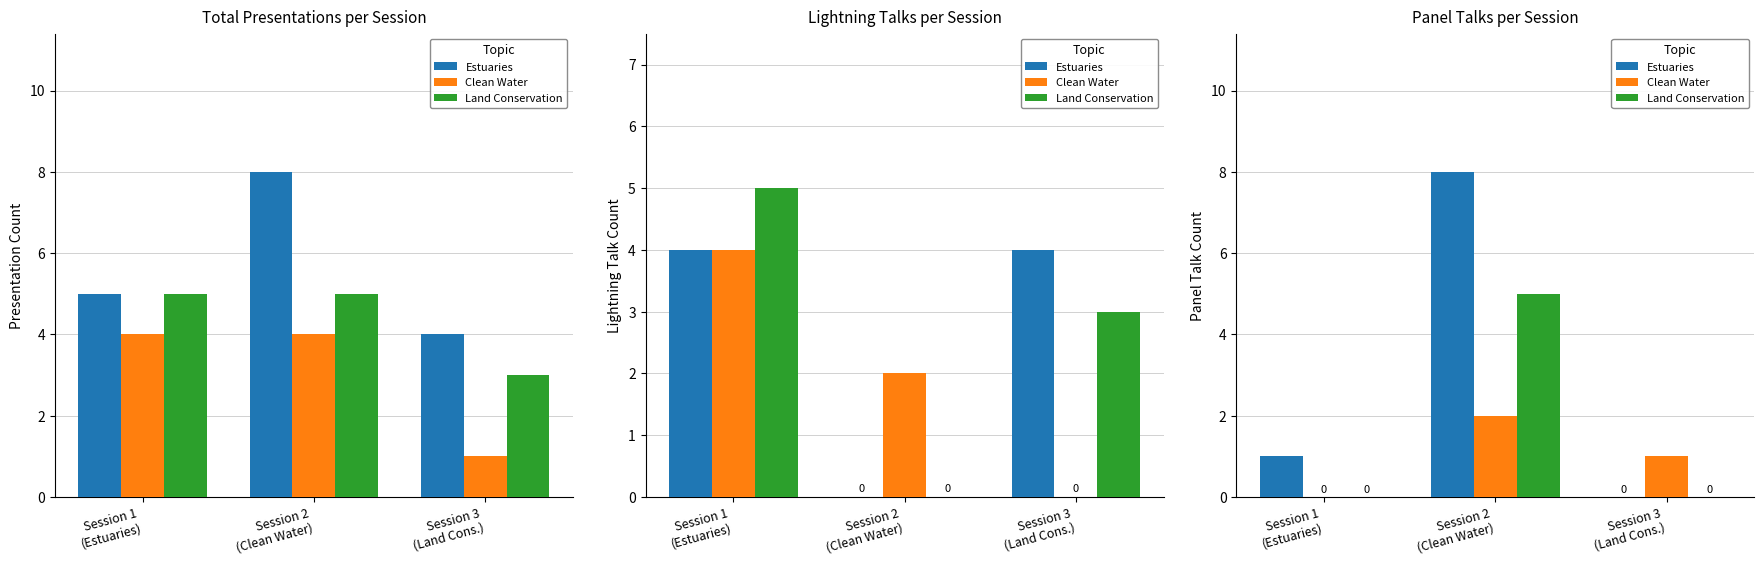

Reading right to left, extract all data points from this chart.

Estuaries: 0	8	1
Clean Water: 1	2	0
Land Conservation: 0	5	0